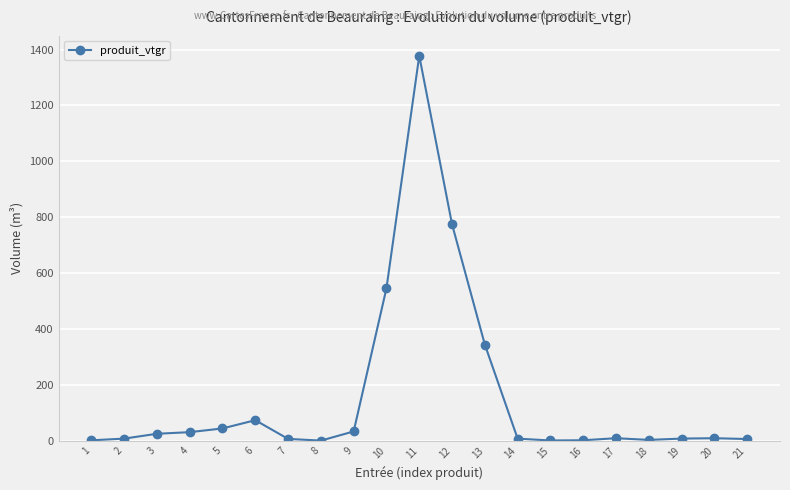

What is the sum of all values?

3313.0